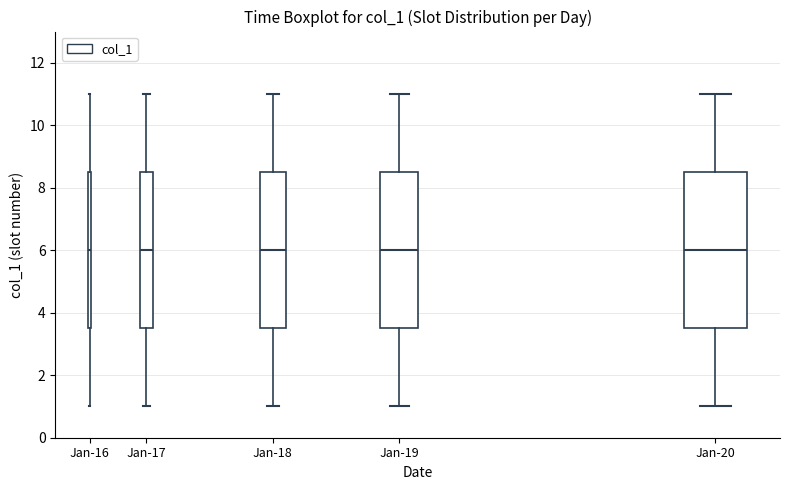

Reading left to right, read every box against the y-axis: the position of its median line, the range the box covers, and the ends of its whiskers. The values are not printed on the chart, so give them approximately, as read against the axis.

Jan-16: median 6.0, box 3.6 to 8.6, whiskers 1.0 to 11.0
Jan-17: median 6.0, box 3.6 to 8.6, whiskers 1.0 to 11.0
Jan-18: median 6.0, box 3.6 to 8.6, whiskers 1.0 to 11.0
Jan-19: median 6.0, box 3.6 to 8.6, whiskers 1.0 to 11.0
Jan-20: median 6.0, box 3.6 to 8.6, whiskers 1.0 to 11.0